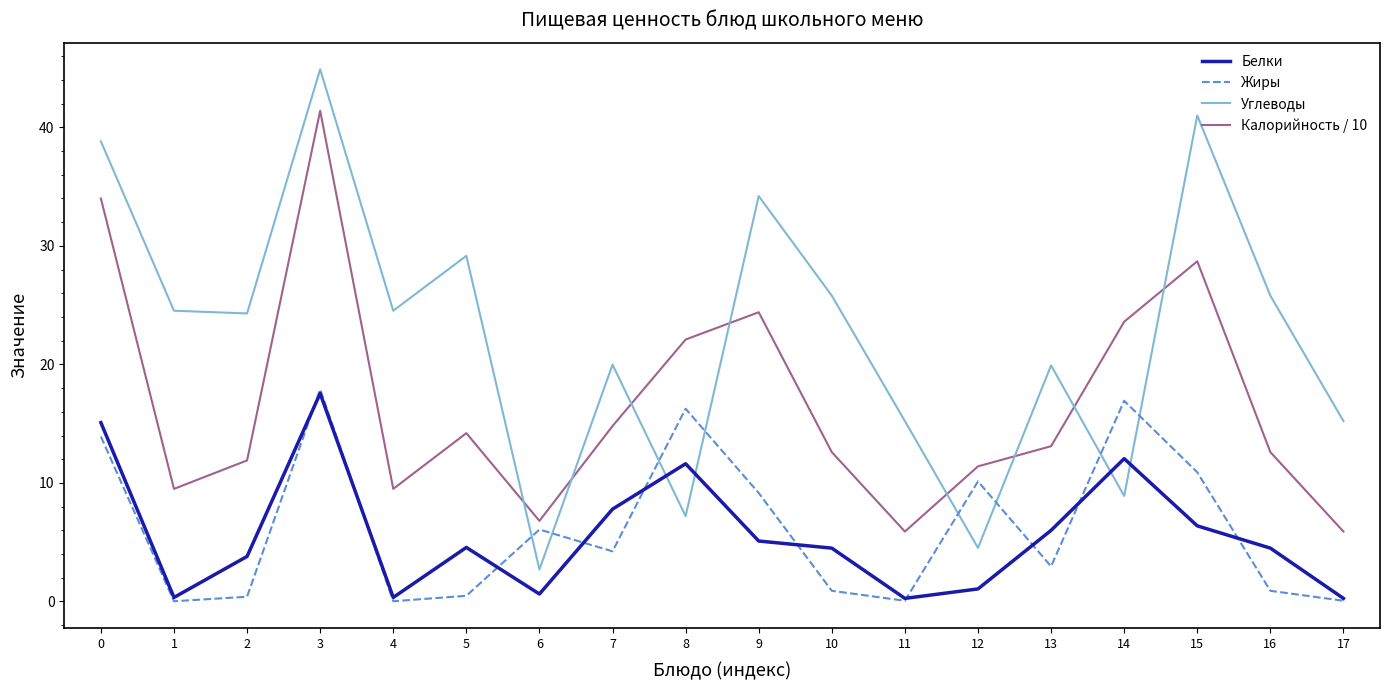

After their last crossing, which series has the higher values: Белки or Углеводы?

Углеводы